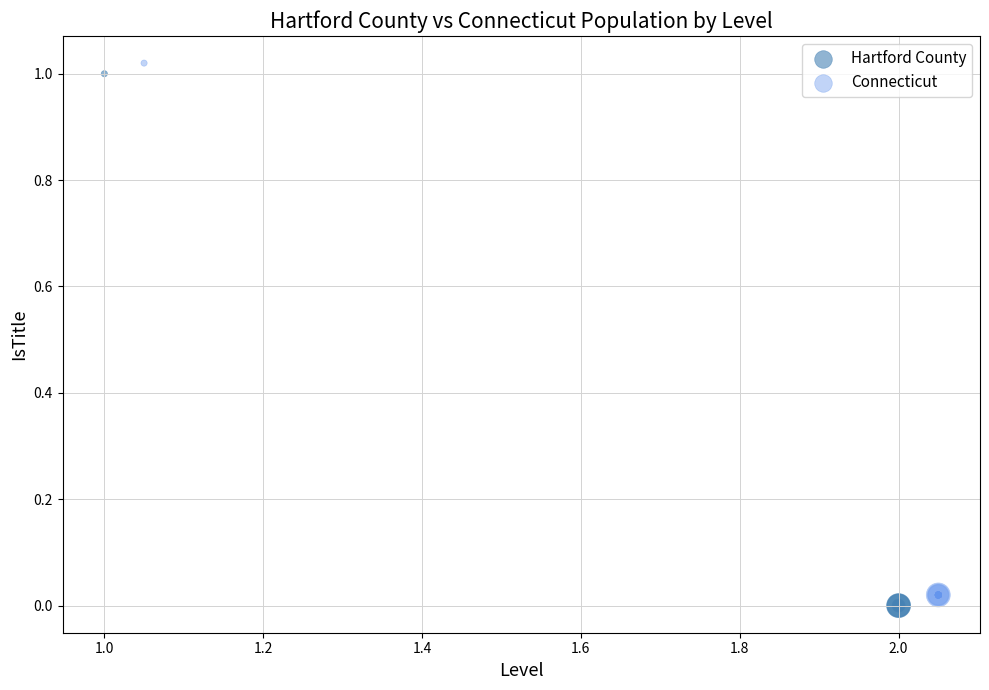

What are all the series names shown in the legend?

Hartford County, Connecticut